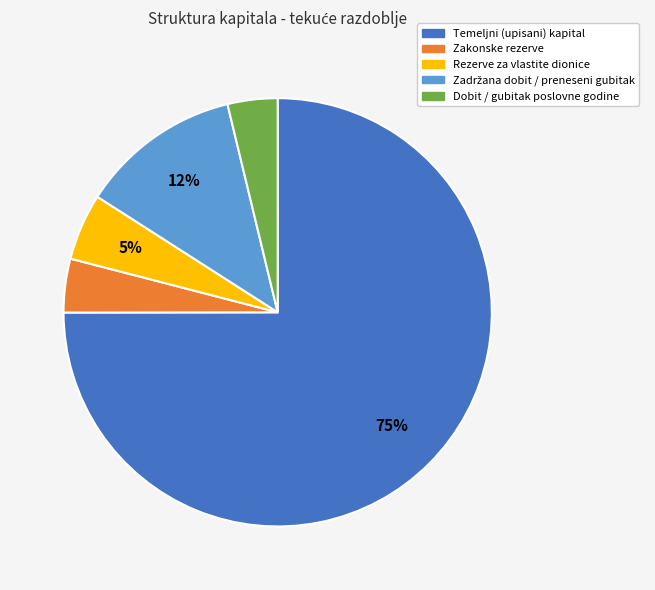

Which slice is the largest?

Temeljni (upisani) kapital